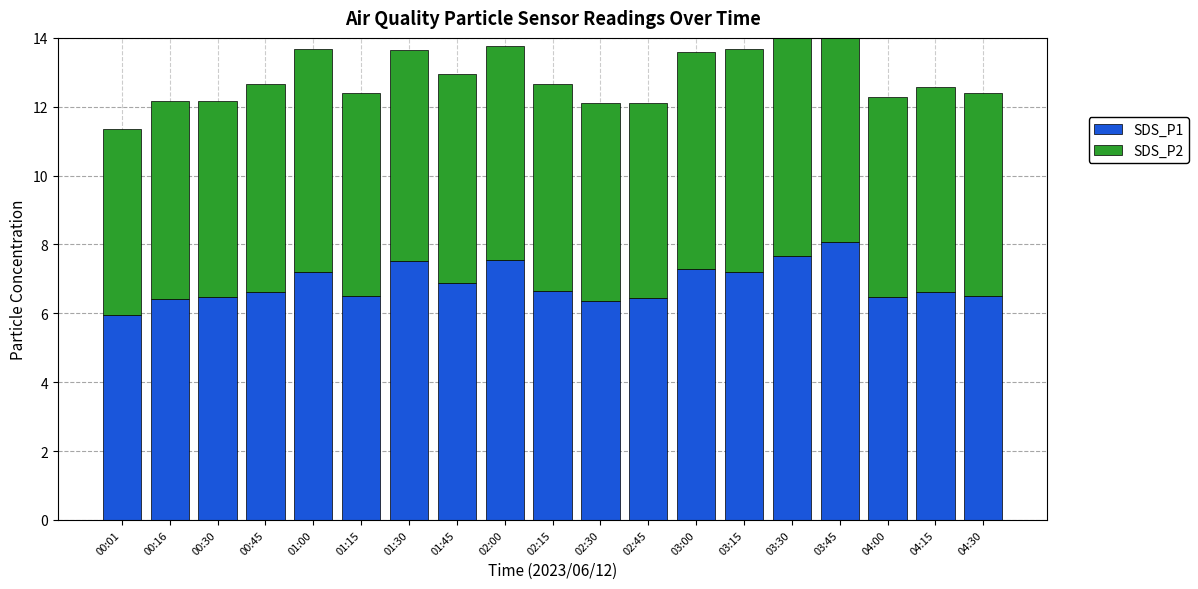

Are the bars horizontal?

No